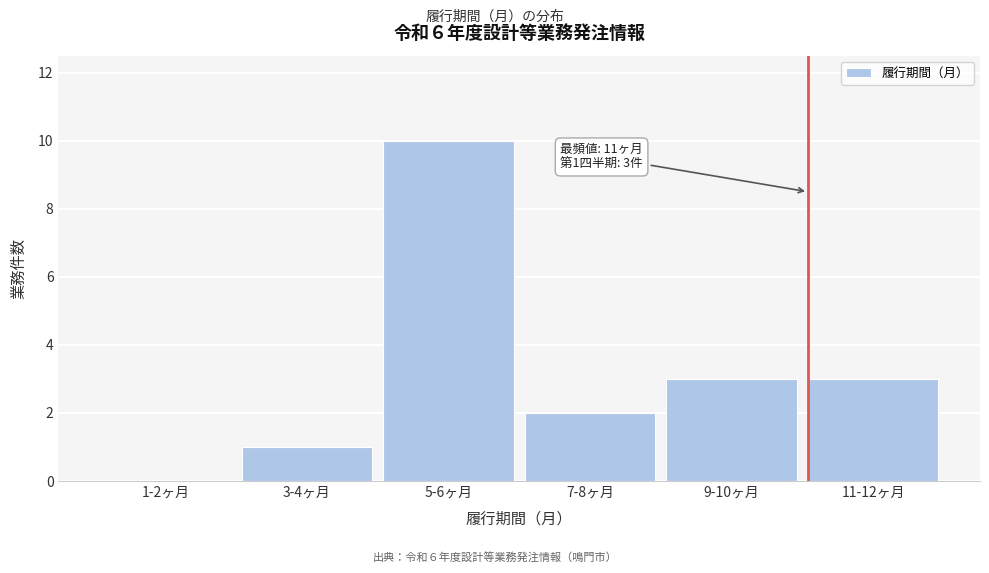

Reading right to left, list all the values displayed in this chart.

11-12ヶ月=3	9-10ヶ月=3	7-8ヶ月=2	5-6ヶ月=10	3-4ヶ月=1	1-2ヶ月=0